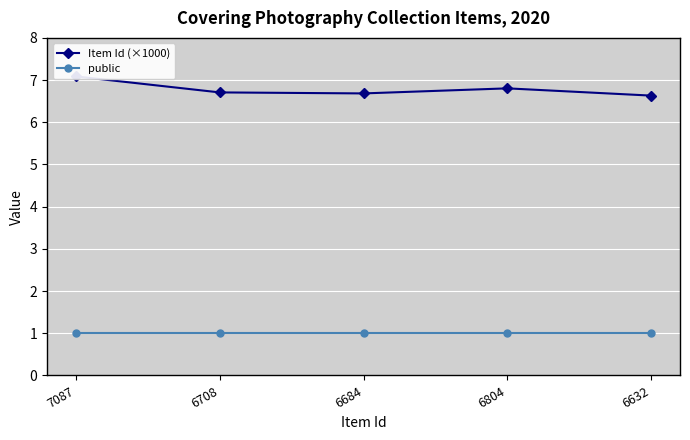

What is the sum of the public values at 6684 and 6804?

2.0